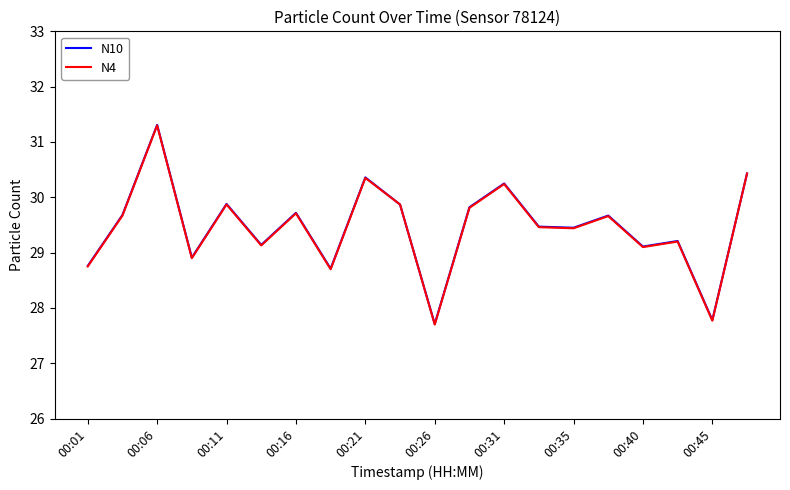

What is the average value of the N10 series?

29.5